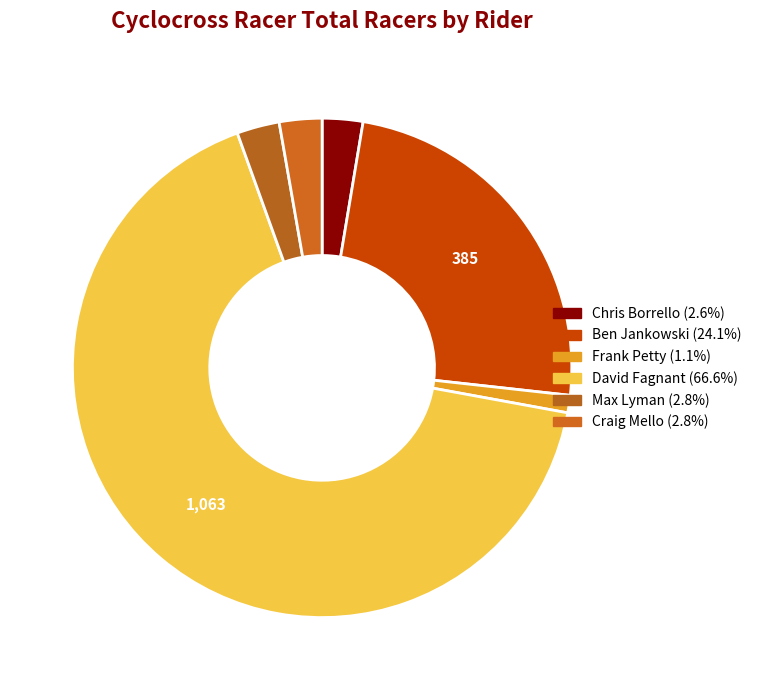

What percentage is the Chris Borrello slice, to the nearest percent?

3%